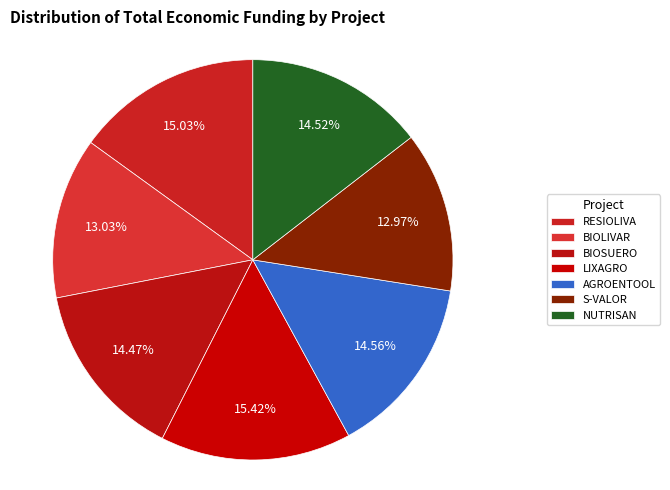

What is the ratio of the value at RESIOLIVA to the value at BIOSUERO?

1.0